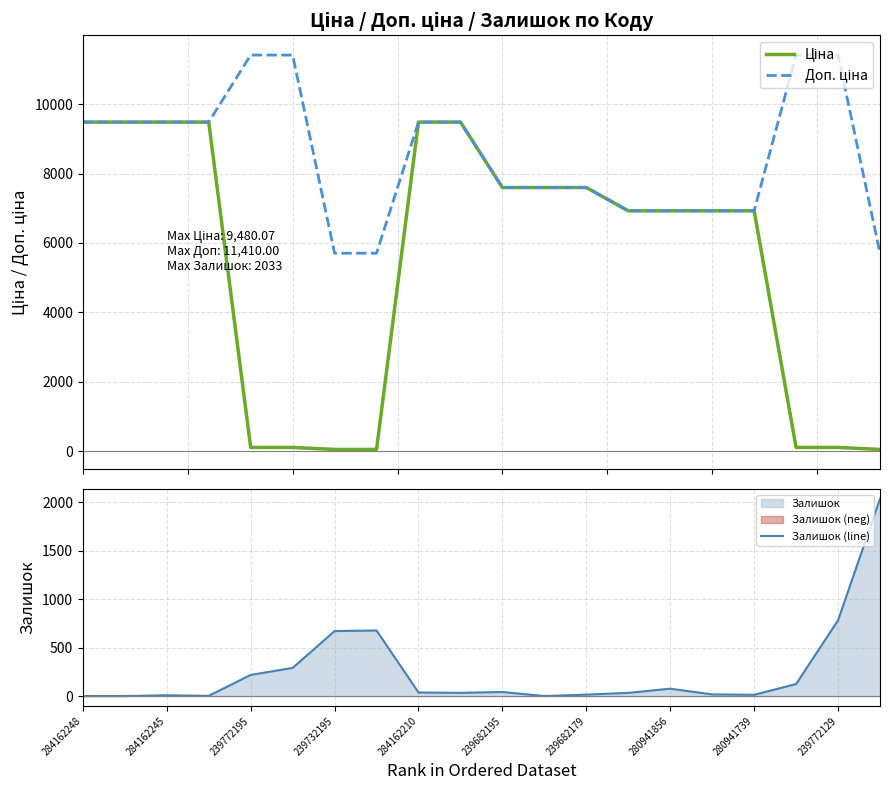

At which label is Залишок (line) closest to 1016?

239772129